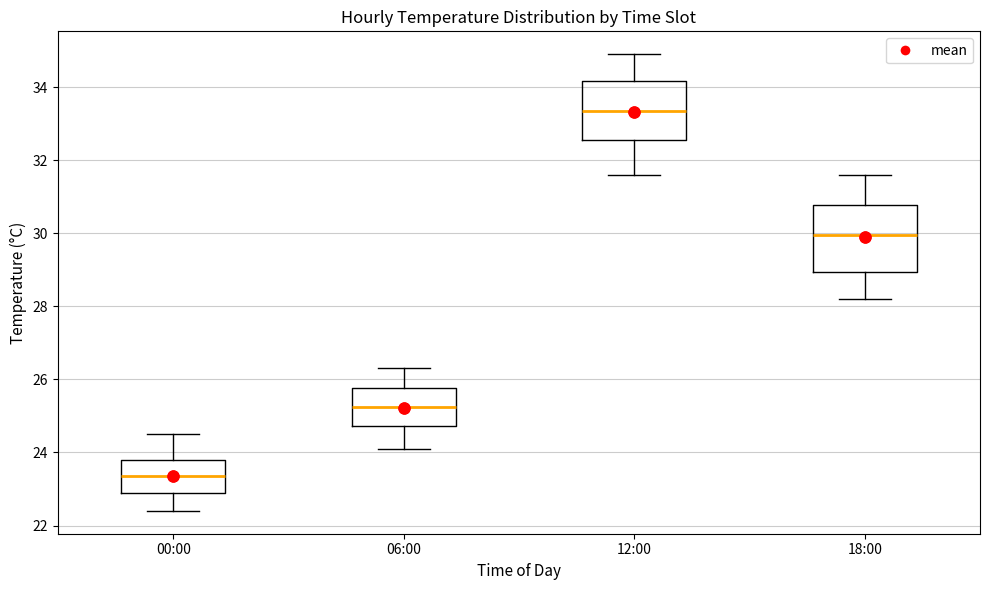

Reading left to right, transcribe this box plot: for each box, give where its median line is, the range the box spans, and where its two whiskers end, as read against the y-axis. The values are not printed on the chart, so give them approximately, as read against the axis.

00:00: median 23.4, box 23.0 to 23.8, whiskers 22.4 to 24.6
06:00: median 25.2, box 24.8 to 25.8, whiskers 24.2 to 26.4
12:00: median 33.4, box 32.6 to 34.2, whiskers 31.6 to 35.0
18:00: median 30.0, box 29.0 to 30.8, whiskers 28.2 to 31.6